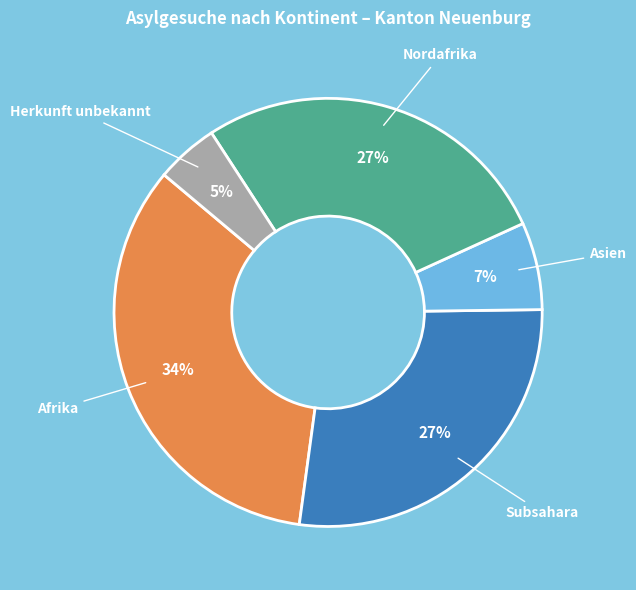

Which slice is the smallest?

Herkunft unbekannt